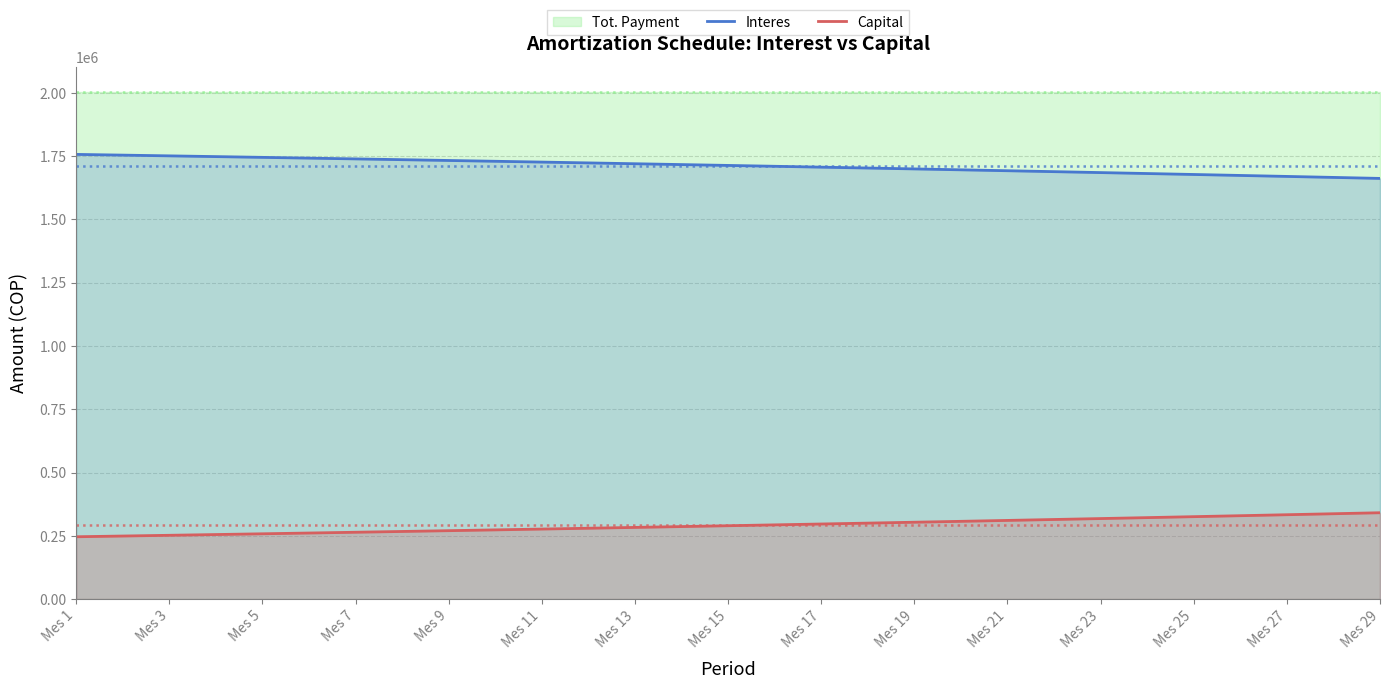

What is the maximum value for Interes?

1757237.5